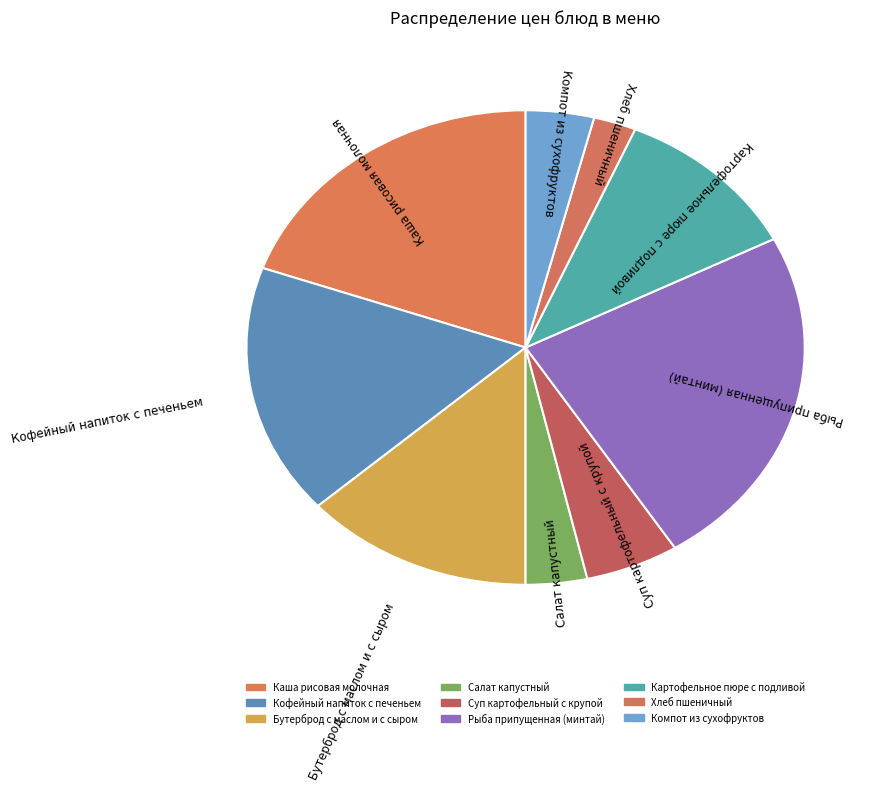

How many segments does this pie chart have?

9